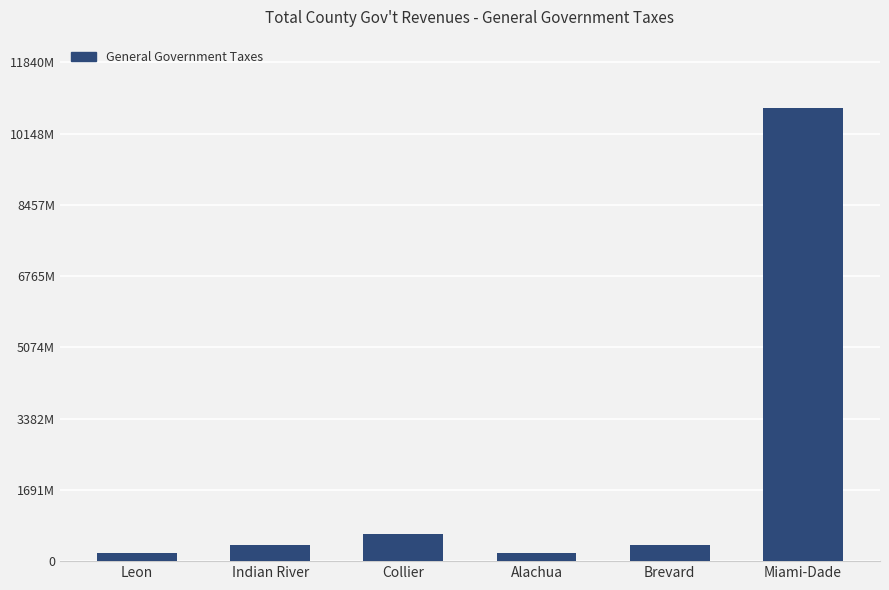

Are the bars horizontal?

No